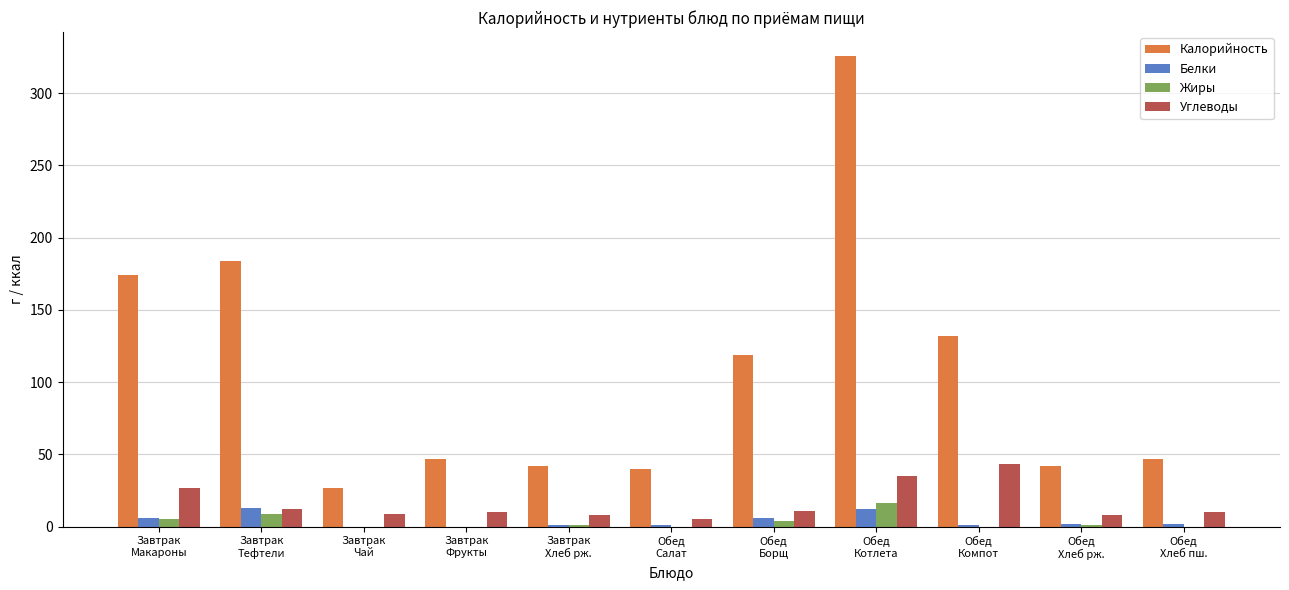

At which category is the sum across all series the highest?

Обед
Котлета